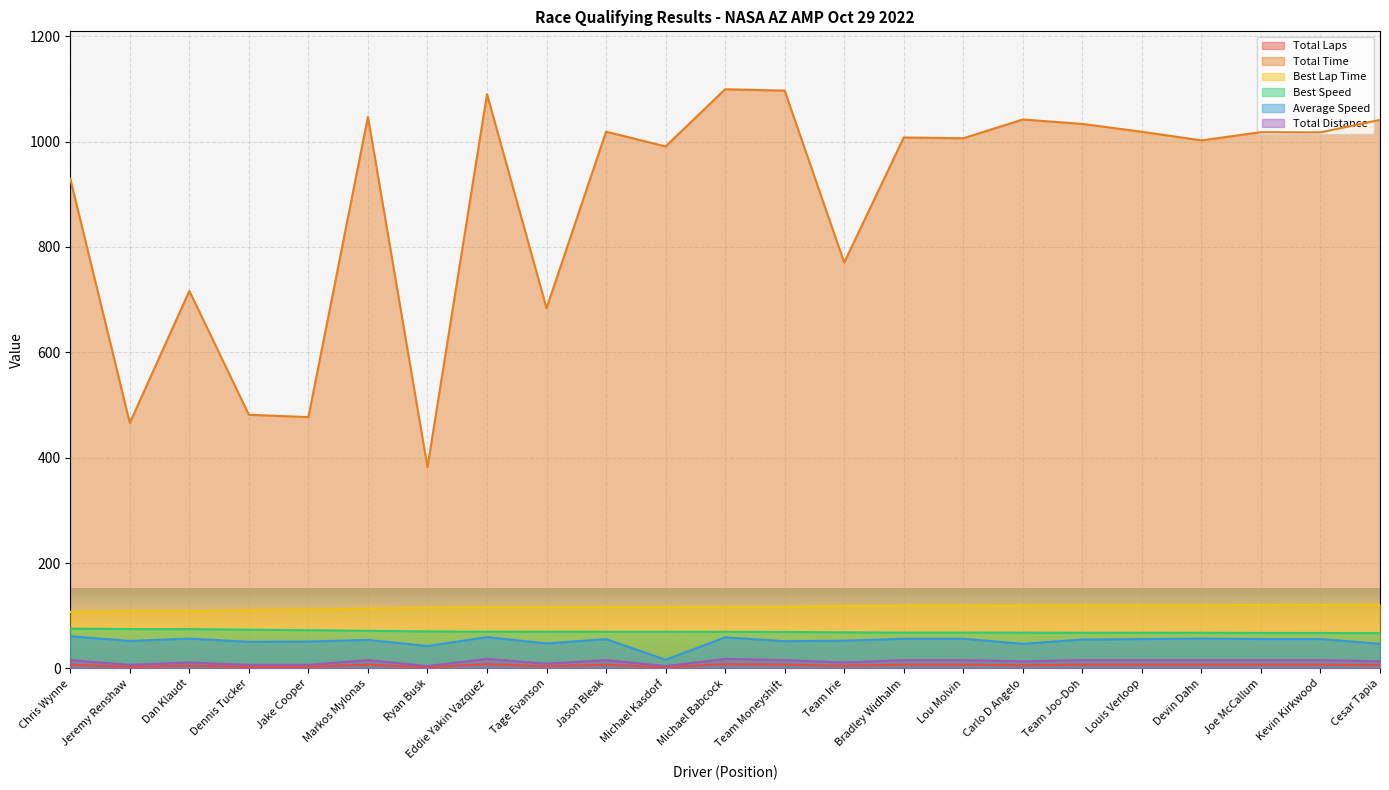

What is the difference between the second highest and minimum values in the Total Distance series?

13.5